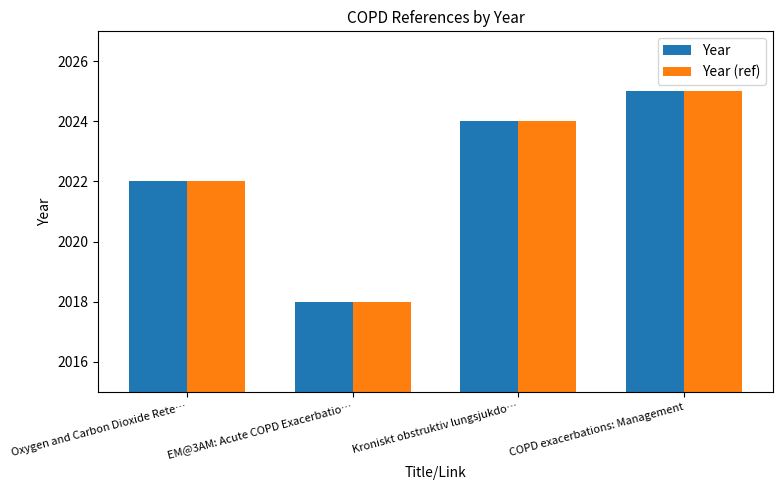

What is the total value across all series at EM@3AM: Acute COPD Exacerbatio…?

4036